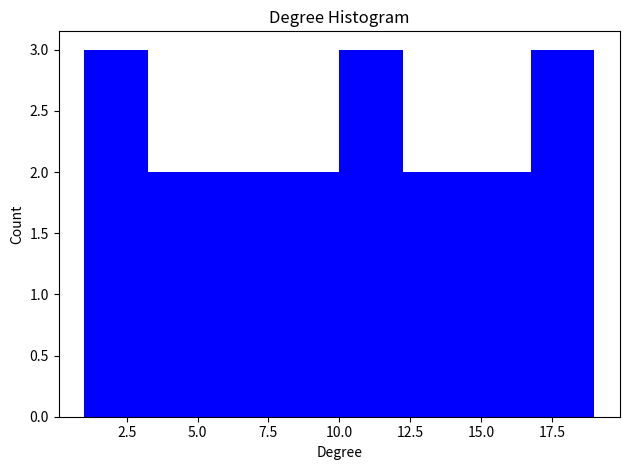

What is the height of the bar covering 1.00 to 3.25 on the x-axis? Neither the bar edges nor the heights are printed on the chart, so give them approximately, as read against the axes.

3